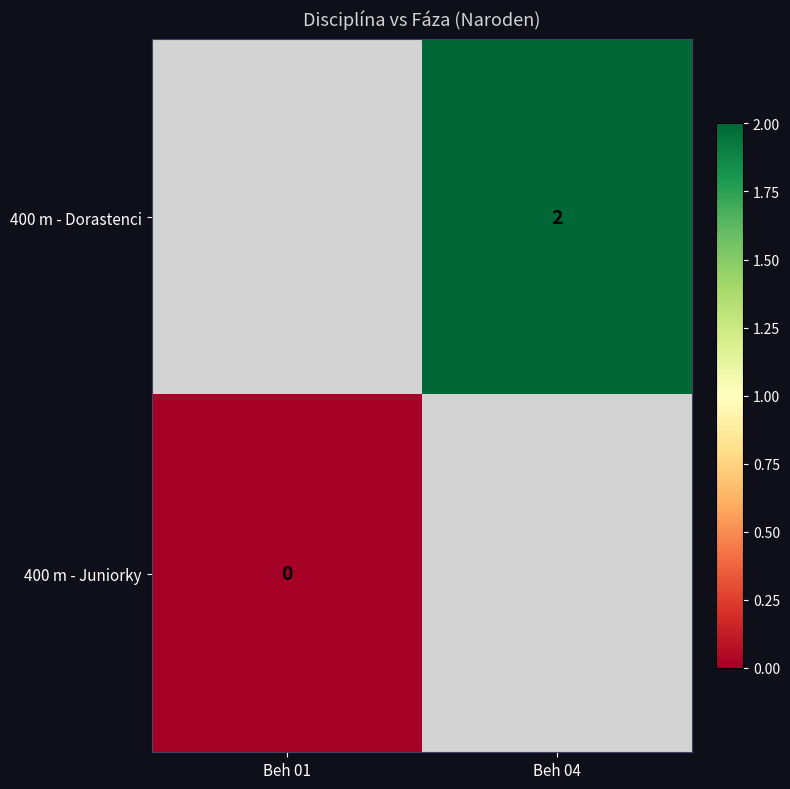

The value of 400 m - Dorastenci at Beh 04 is 1. True or false?

False